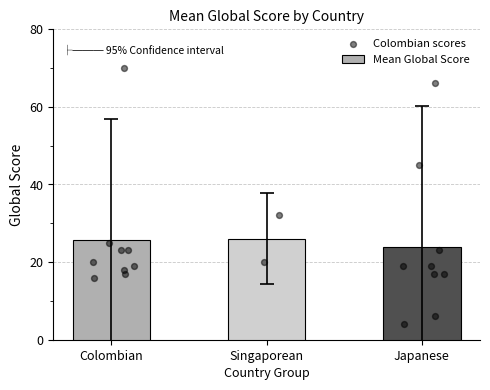

Which series has the largest Y range (max minus min)?

Japanese